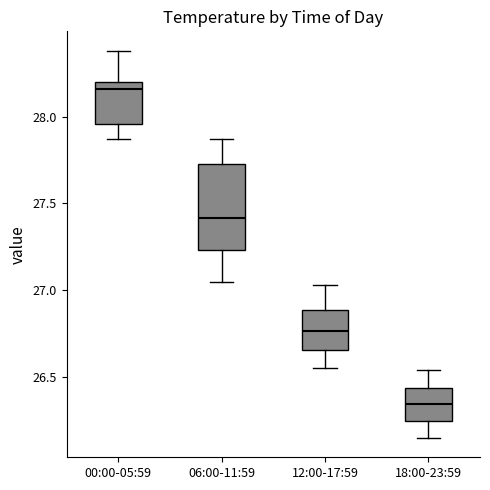

Which box is the tallest, from its lower edge to its upper edge?

06:00-11:59